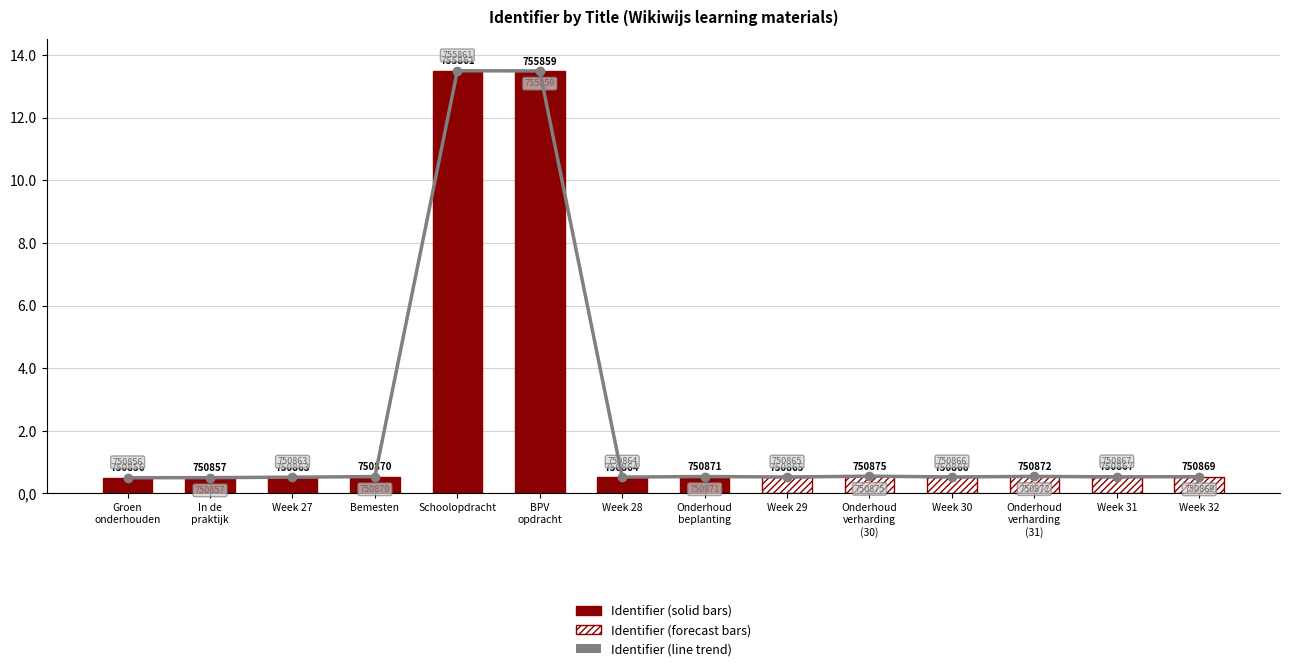

List the labels in order of value, smallest first.

Groen
onderhouden, In de
praktijk, Week 27, Week 28, Week 29, Week 30, Week 31, Week 32, Bemesten, Onderhoud
beplanting, Onderhoud
verharding
(31), Onderhoud
verharding
(30), BPV
opdracht, Schoolopdracht